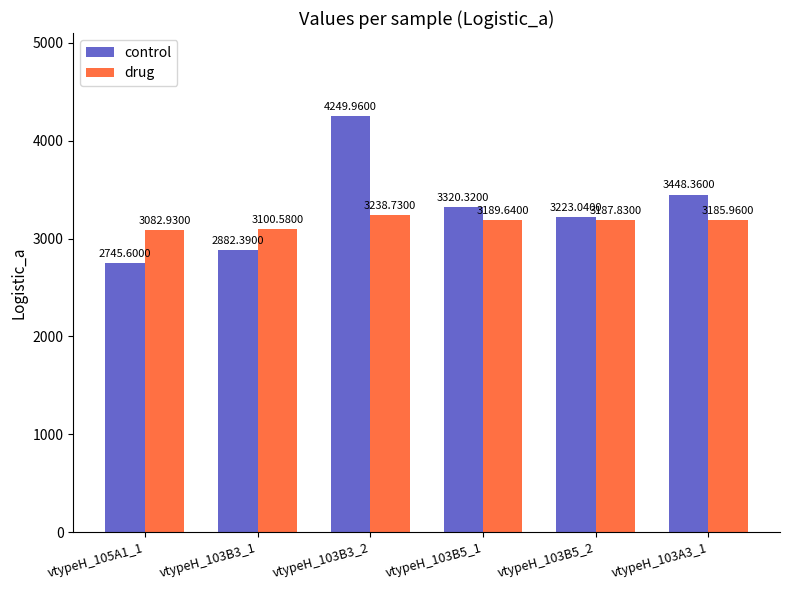

Reading right to left, list all the values displayed in this chart.

control: 3448.4	3223.0	3320.3	4250.0	2882.4	2745.6
drug: 3186.0	3187.8	3189.6	3238.7	3100.6	3082.9